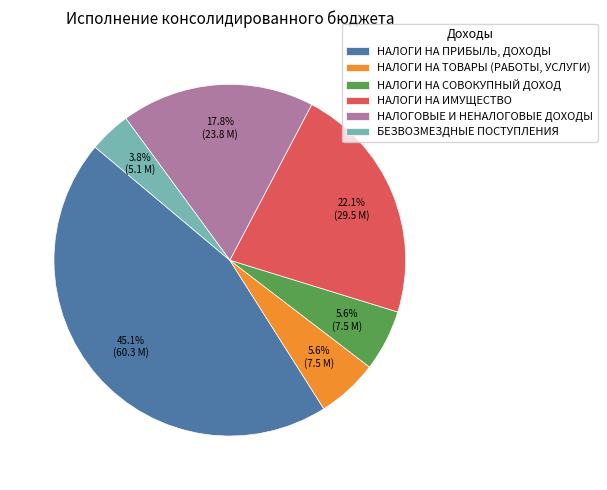

What percentage is the НАЛОГИ НА ТОВАРЫ (РАБОТЫ, УСЛУГИ) slice, to the nearest percent?

6%